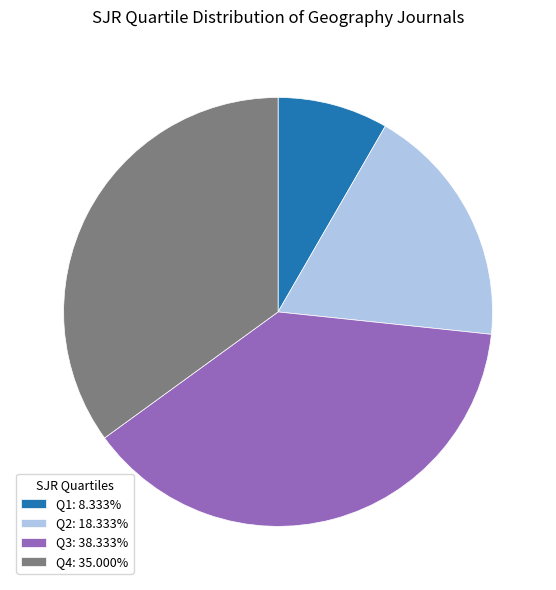

What is the largest slice in the pie chart?

Q3